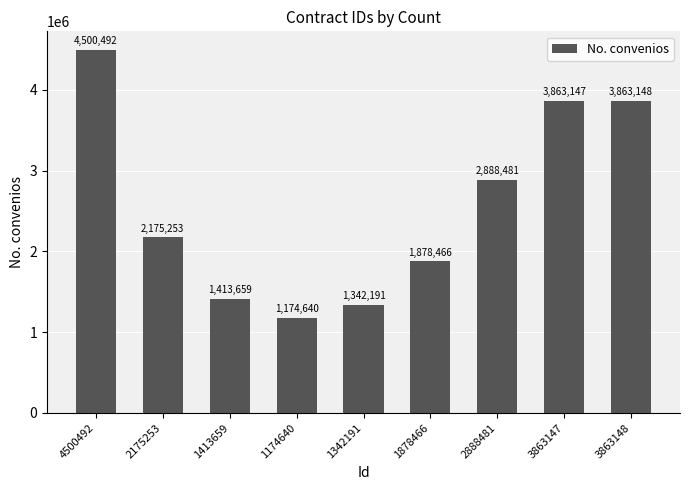

The chart shows a value of 396294 at 1413659. True or false?

False